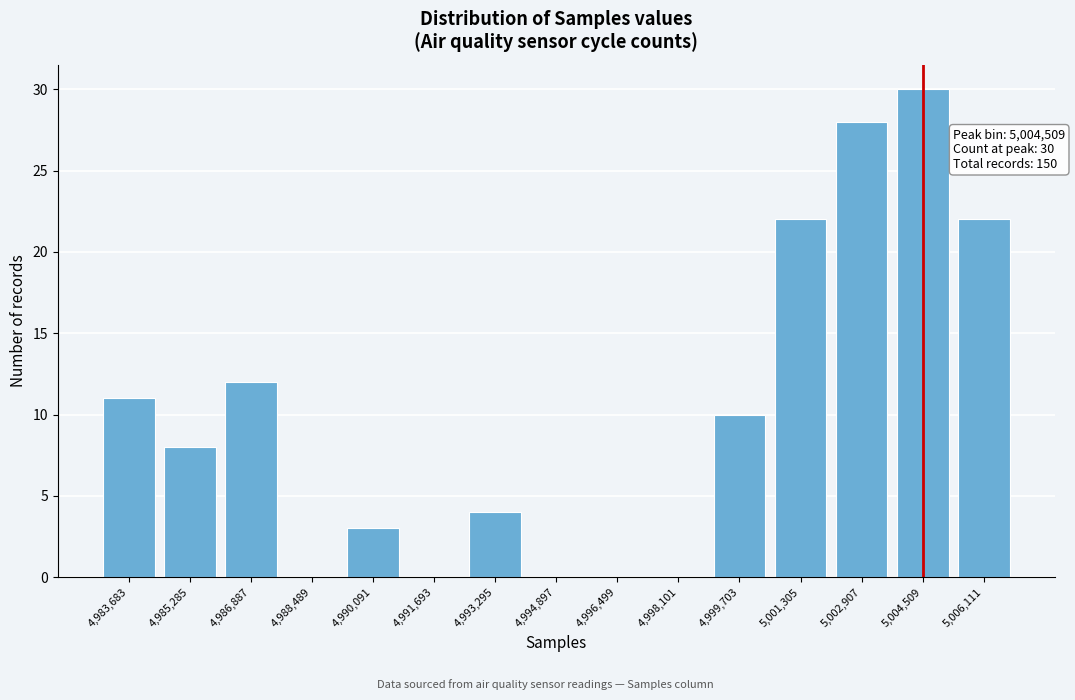

Reading right to left, list all the values displayed in this chart.

5,006,111=22	5,004,509=30	5,002,907=28	5,001,305=22	4,999,703=10	4,998,101=0	4,996,499=0	4,994,897=0	4,993,295=4	4,991,693=0	4,990,091=3	4,988,489=0	4,986,887=12	4,985,285=8	4,983,683=11